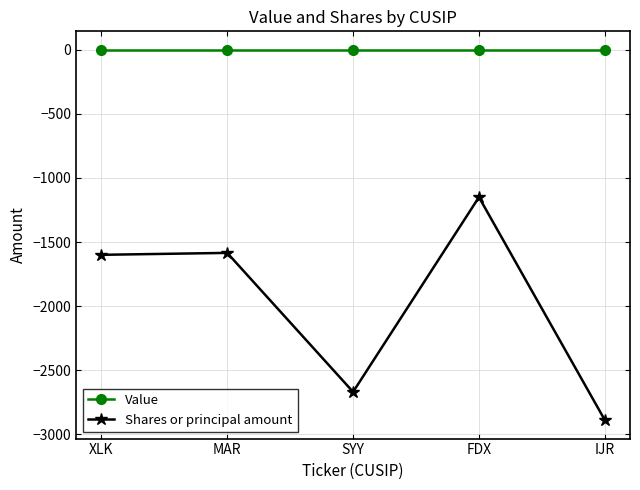

What is the difference between the maximum and minimum values in the Shares or principal amount series?

1740